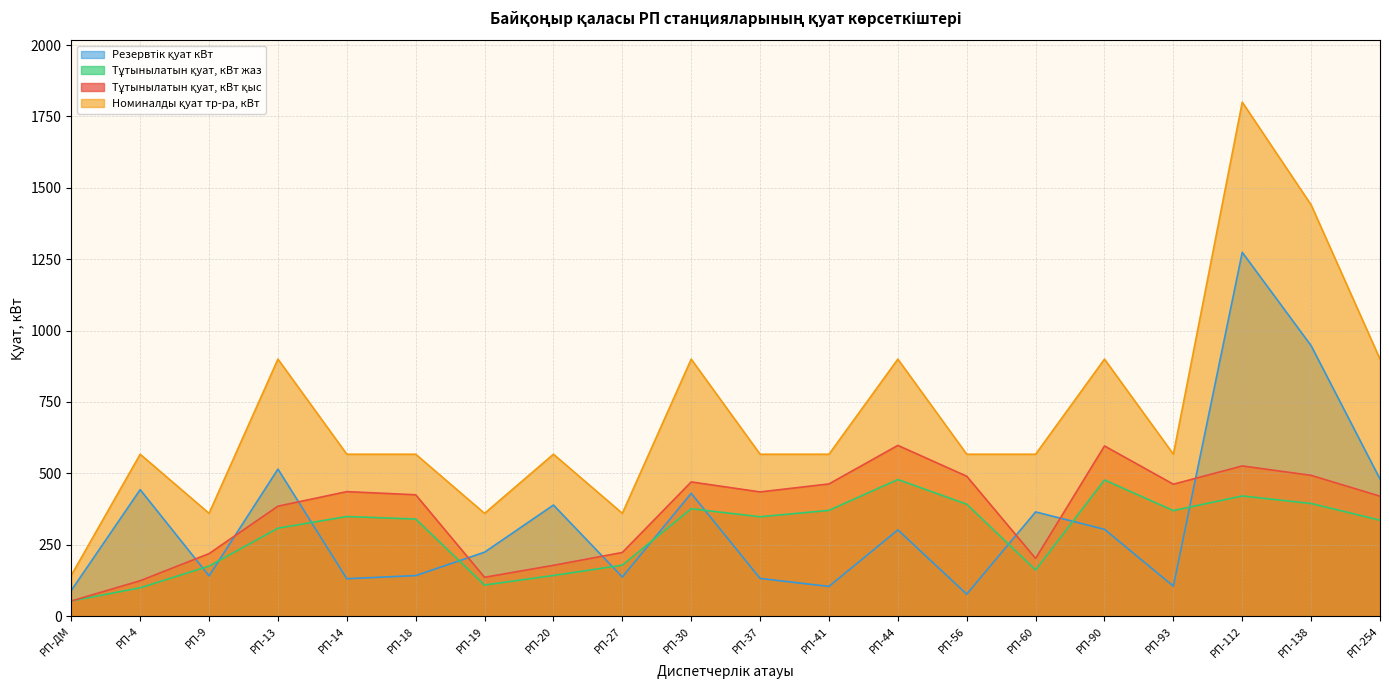

At which label does Тұтынылатын қуат, кВт жаз reach its peak?

РП-44